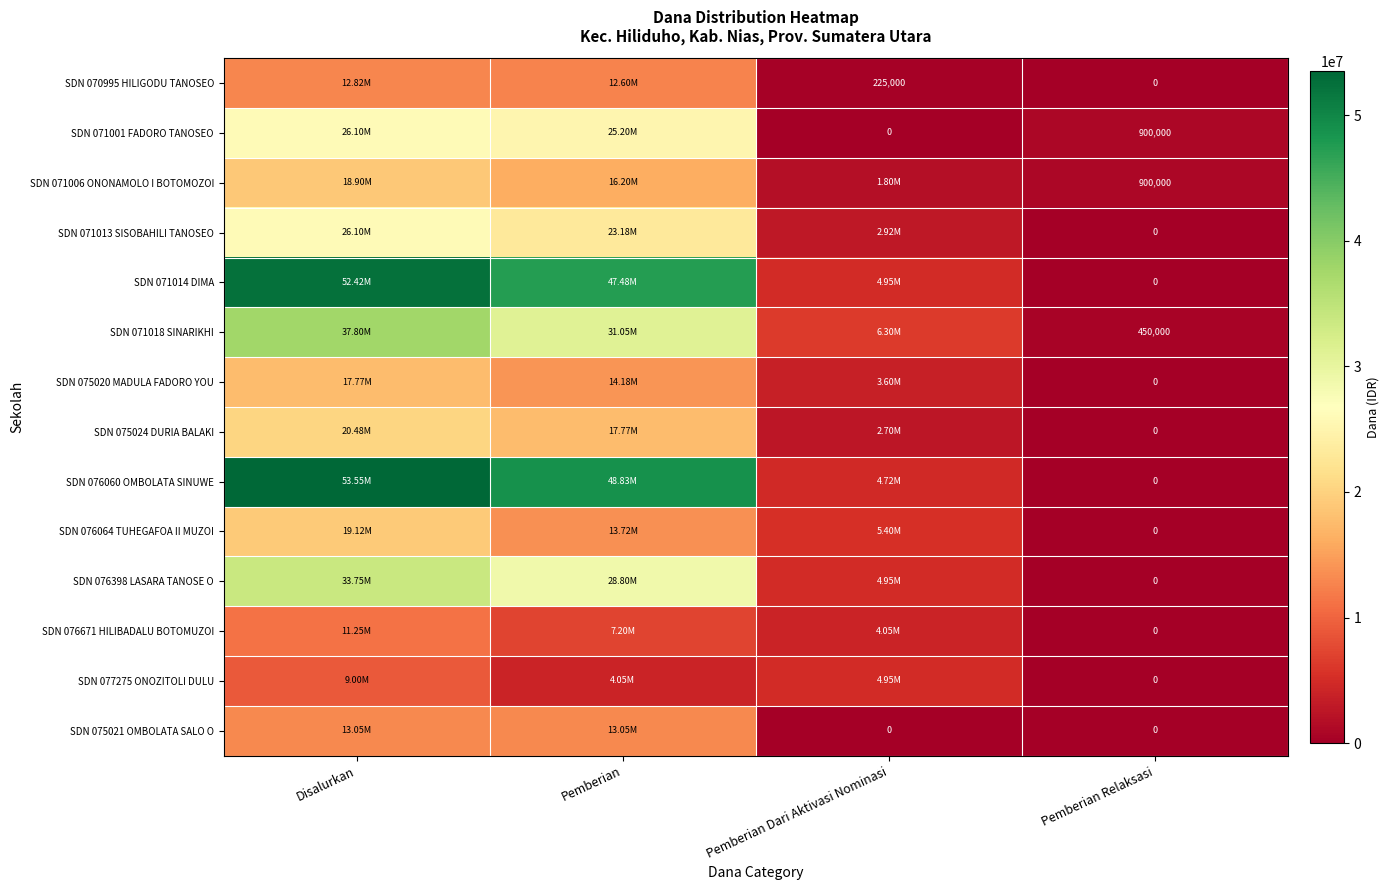

What is the difference between the highest and lowest values at Pemberian Relaksasi?

900000